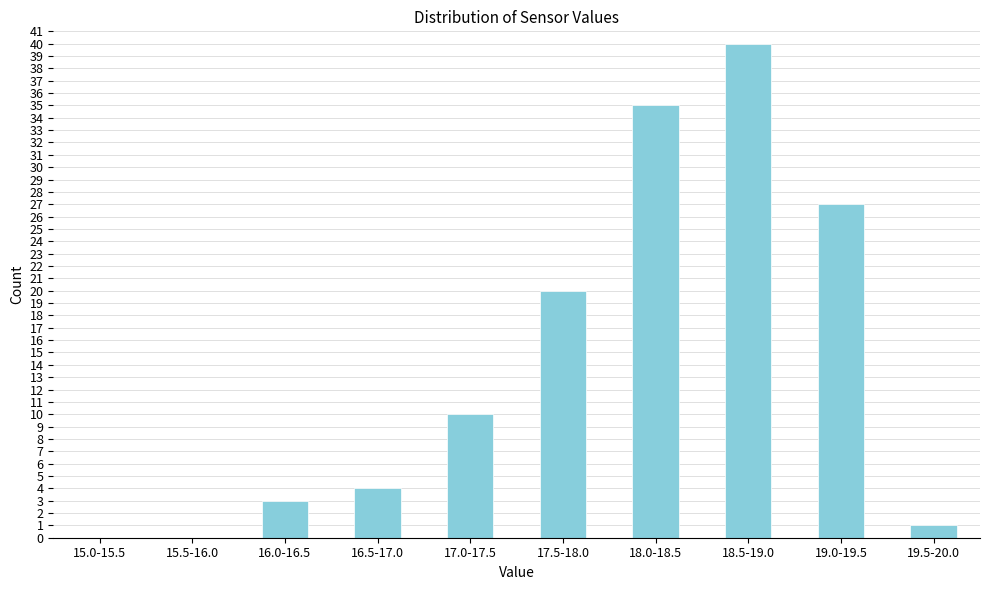

Reading left to right, extract all data points from this chart.

15.0-15.5=0	15.5-16.0=0	16.0-16.5=3	16.5-17.0=4	17.0-17.5=10	17.5-18.0=20	18.0-18.5=35	18.5-19.0=40	19.0-19.5=27	19.5-20.0=1